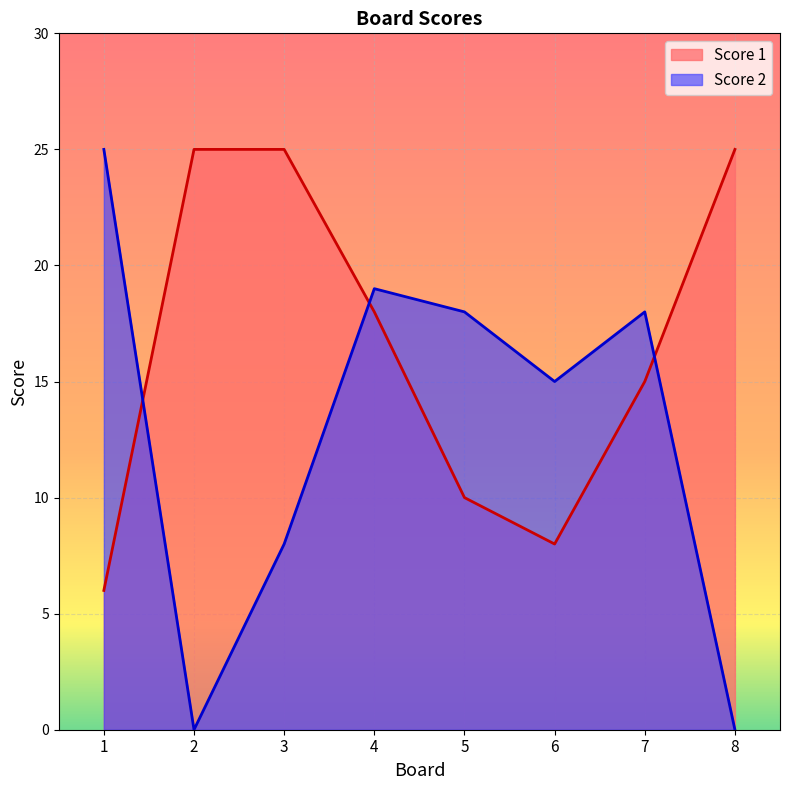

Which label corresponds to the smallest value in the chart?

2